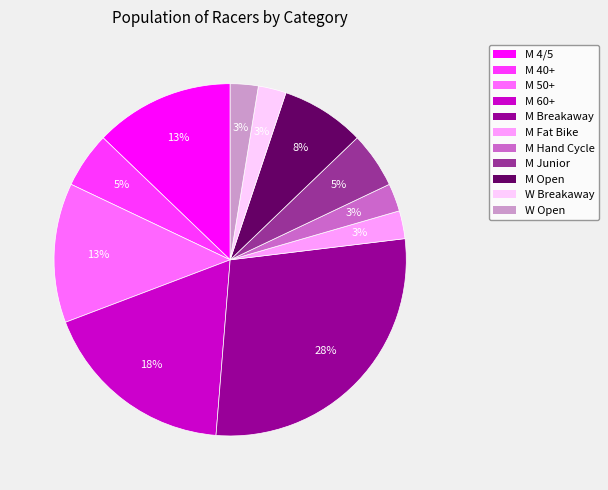

Which category has the biggest portion of the pie?

M Breakaway